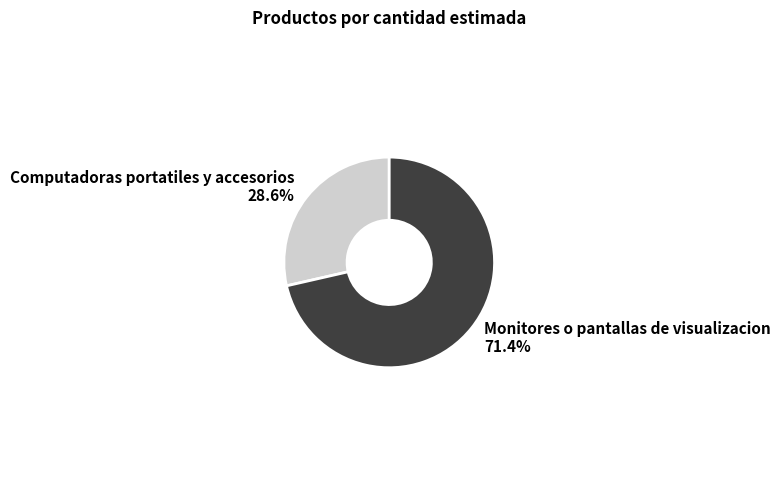

To the nearest percent, what is the average slice percentage?

50%